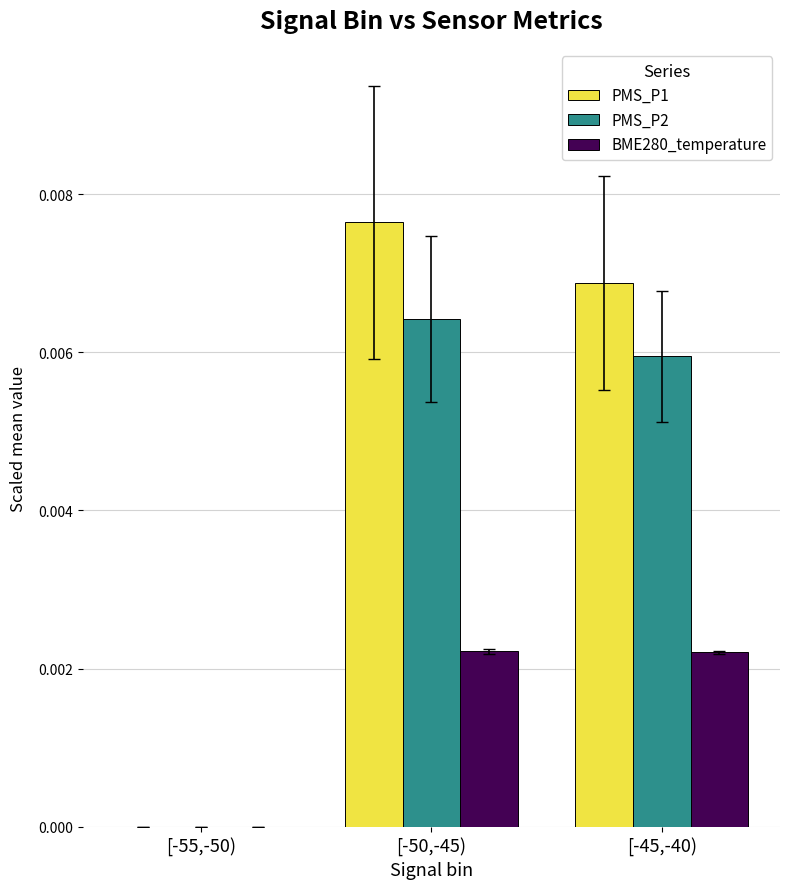

The value of PMS_P2 at [-50,-45) is 0.0. True or false?

True